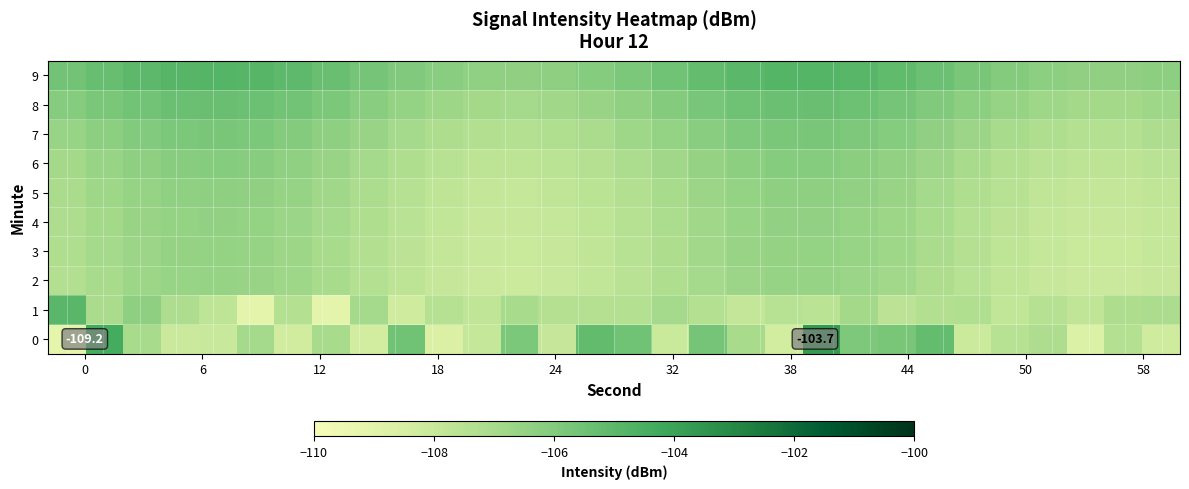

Count the number of categories in the chart.

30